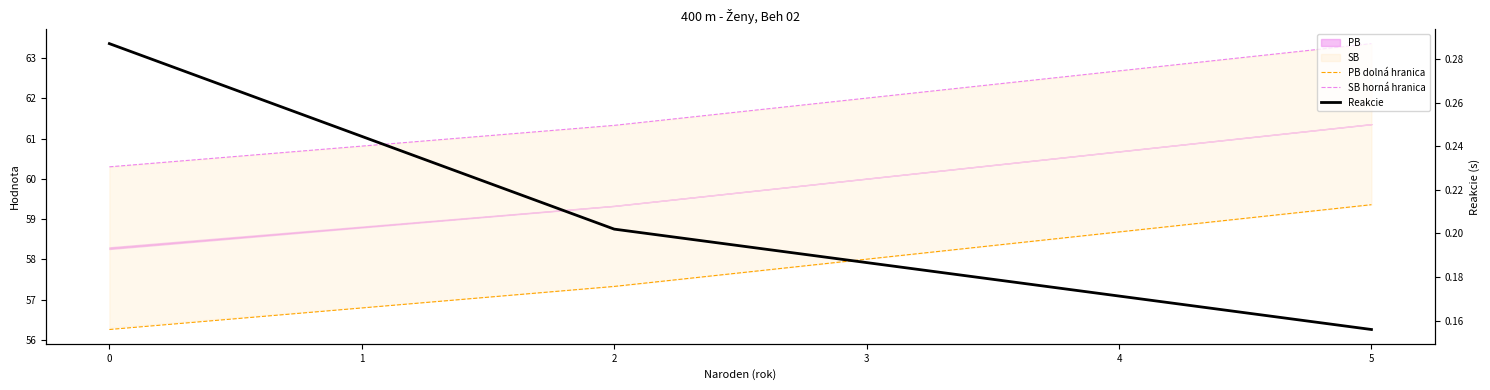

What is the greatest value displayed?

63.4